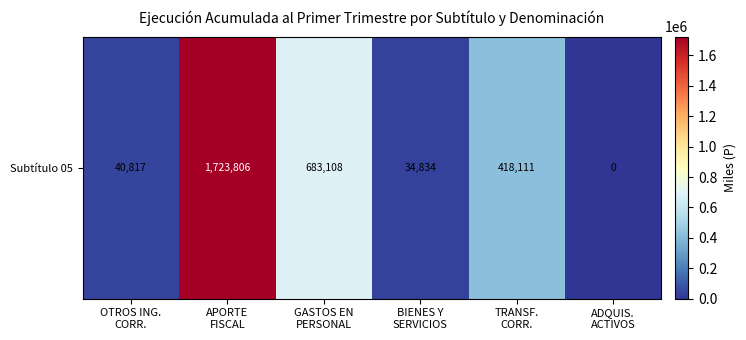

How many data points are less than 418111?

3